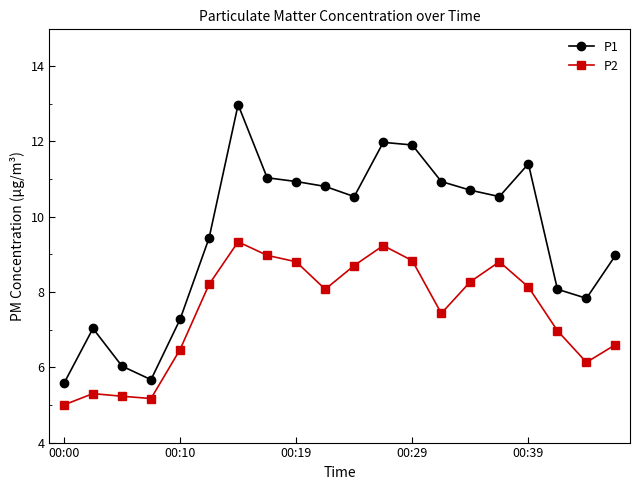

List the series in order of their overall mean, lowest first.

P2, P1